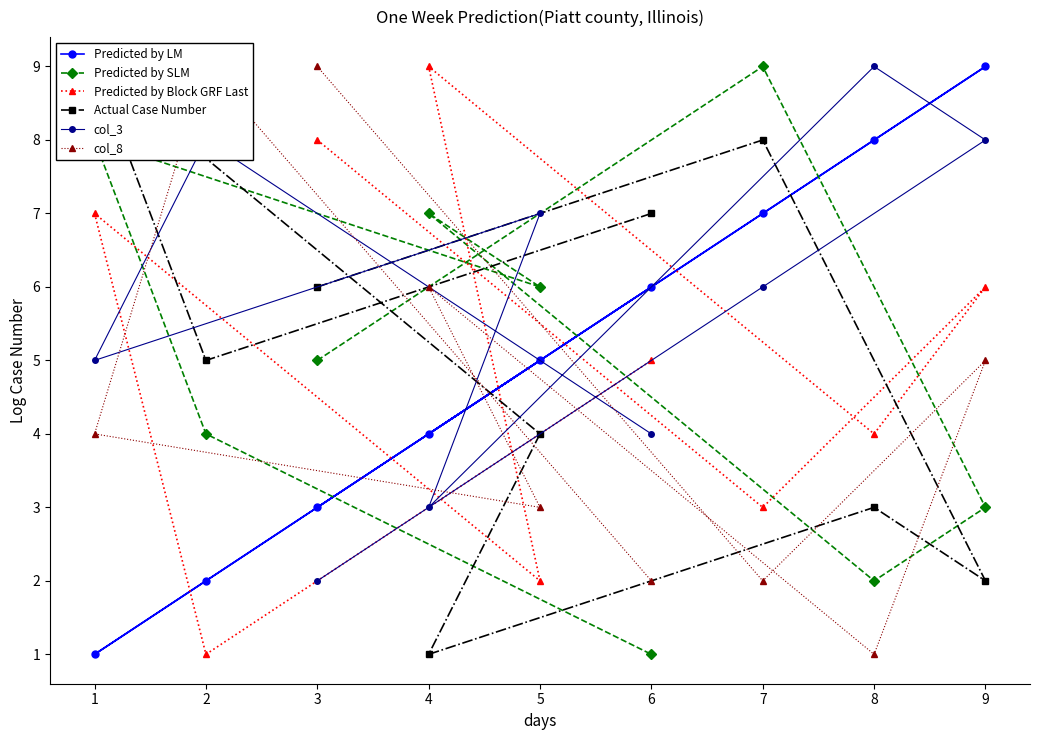

Is the value of col_8 at 1 greater than the value of Predicted by SLM at 6?

Yes